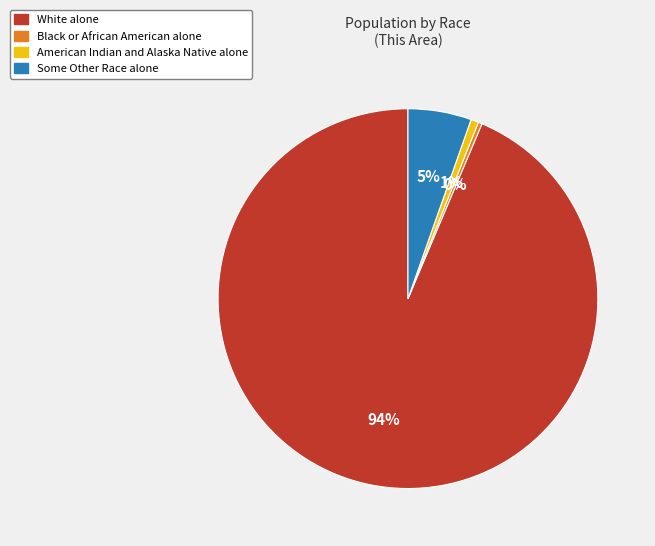

Which category has the biggest portion of the pie?

White alone